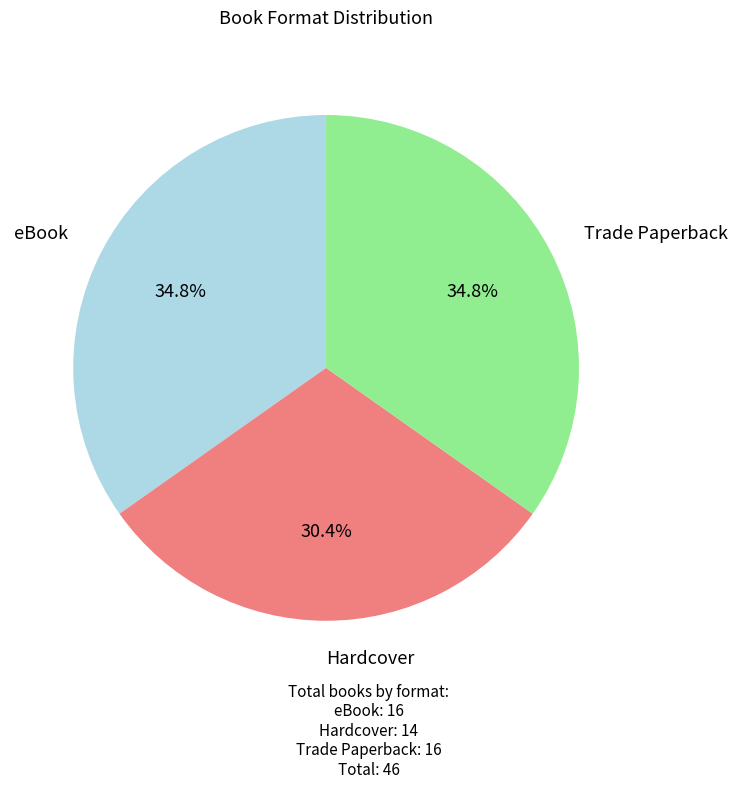

Does any single category account for the majority?

No